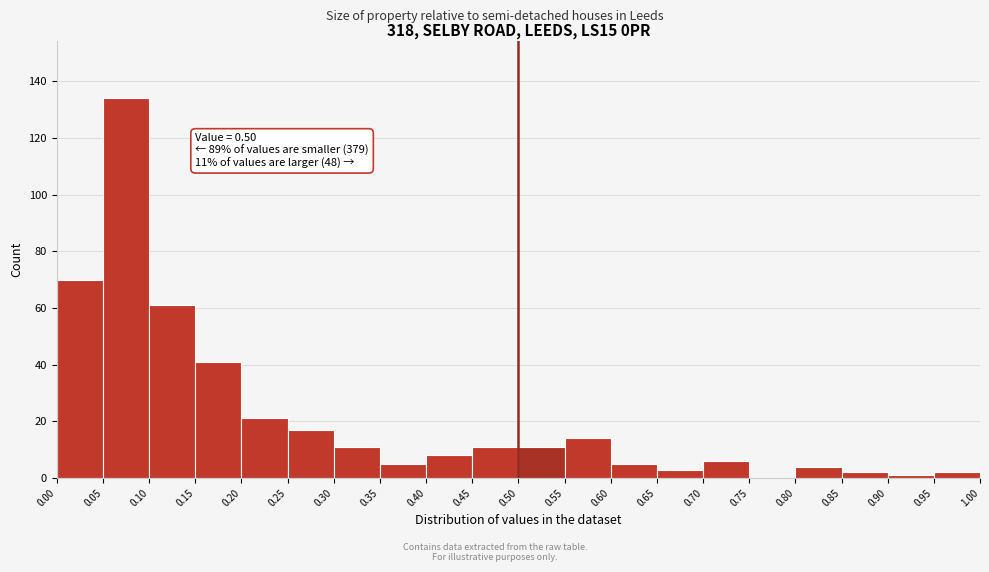

Which range on the x-axis has the tallest bar?

0.05 to 0.10